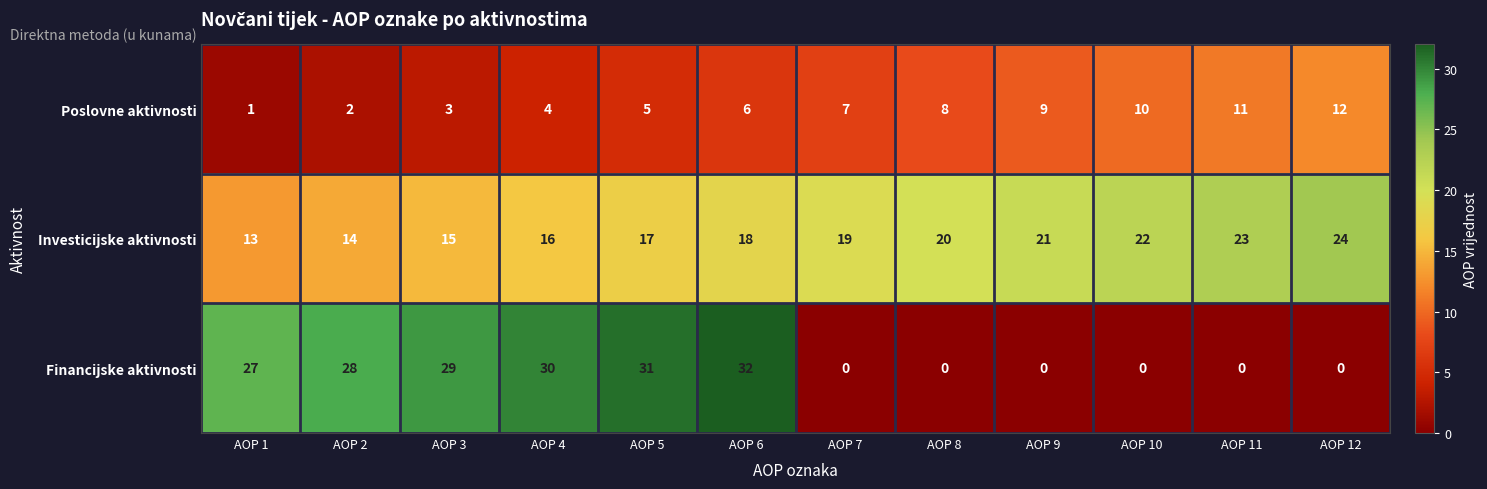

At which label is Financijske aktivnosti closest to 16?

AOP 1